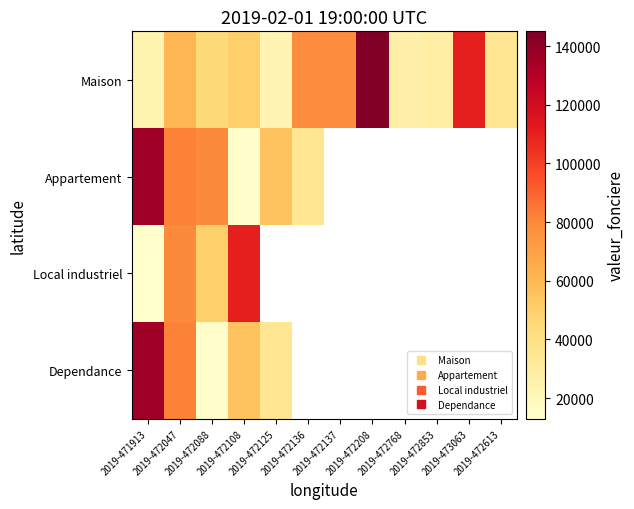

How many categories are shown in the chart?

12